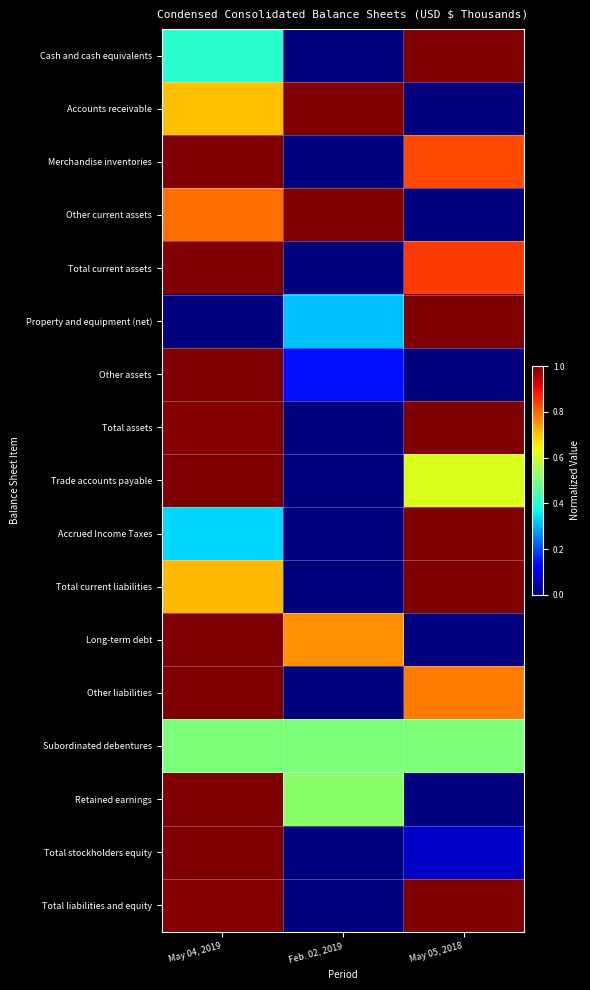

What is the difference between the highest and lowest values at Feb. 02, 2019?

1.0